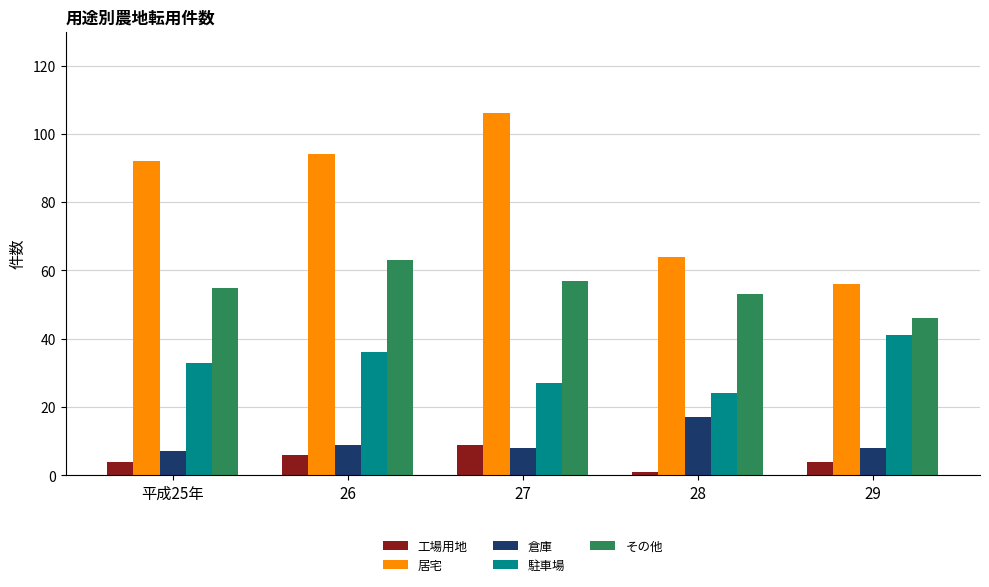

What is the value of the その他 bar at the 4th from the left?

53